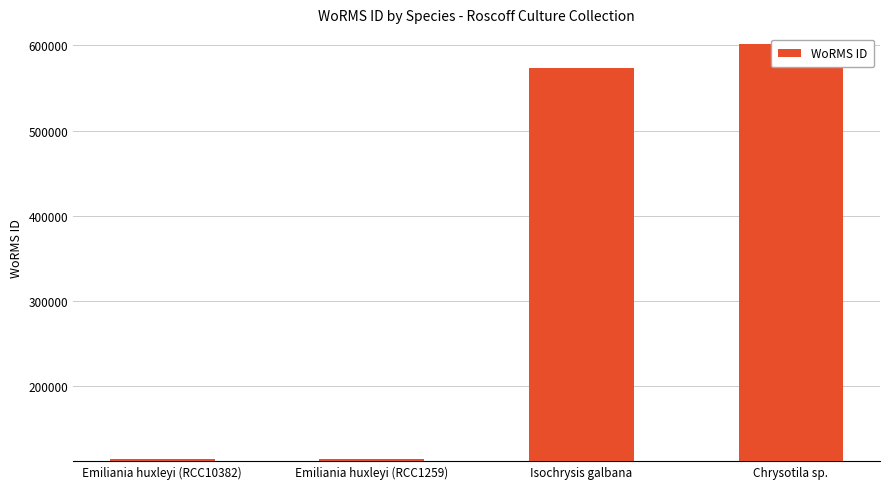

True or false: the data shows 974138 at Chrysotila sp..

False